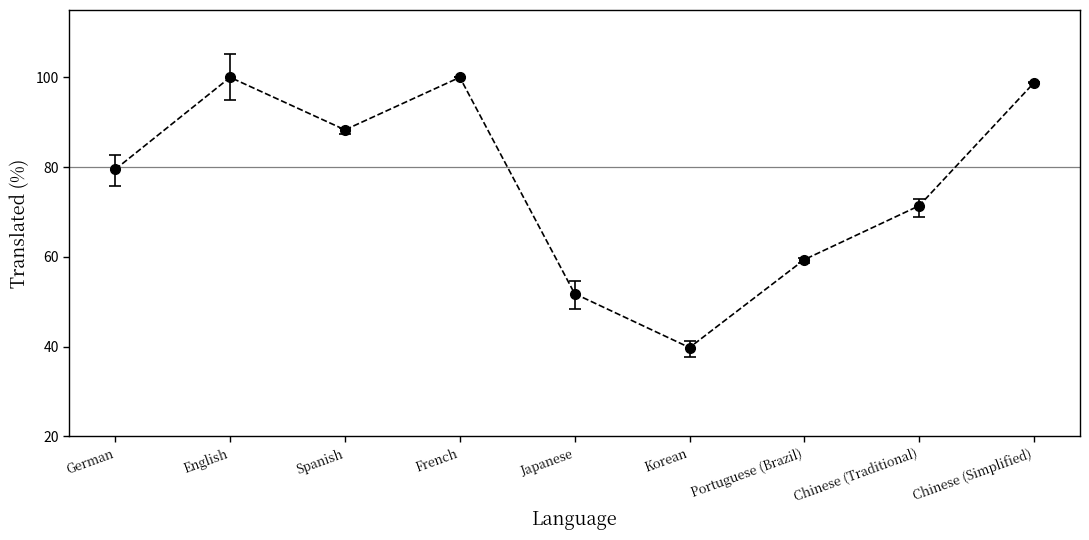

How many points are higher than both their immediate neighbors (excluding endpoints)?

2